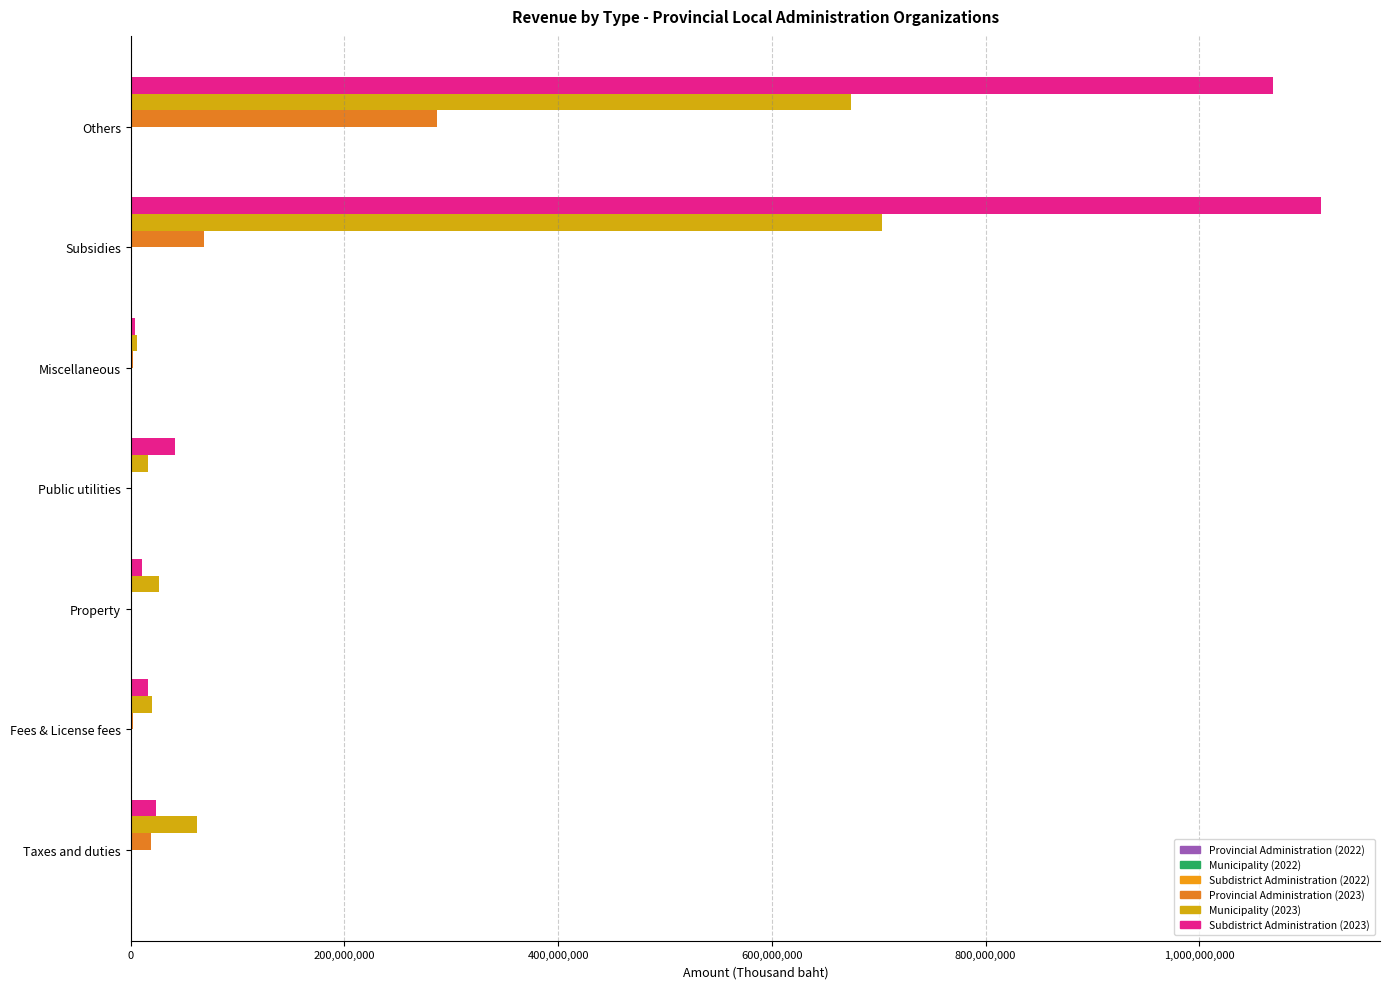

Reading left to right, extract all data points from this chart.

Provincial Administration (2022): 287155.3	104.0	0.0	495.7	54.1	131921.5	2690.2
Municipality (2022): 689320.6	67093.3	0.0	31233.8	34445.2	885227.6	16561.8
Subdistrict Administration (2022): 1048708.3	62145.5	0.0	41989.1	633.7	1362156.1	10757.0
Provincial Administration (2023): 18717253.9	2108043.9	1525260.9	0.0	2129071.0	68387300.0	286204081.9
Municipality (2023): 62084639.4	19525403.1	26821704.7	16495647.1	6036426.9	702923219.3	674162720.4
Subdistrict Administration (2023): 23497925.6	15766192.8	10165183.7	41305819.0	4295679.5	1113332300.5	1068450367.9